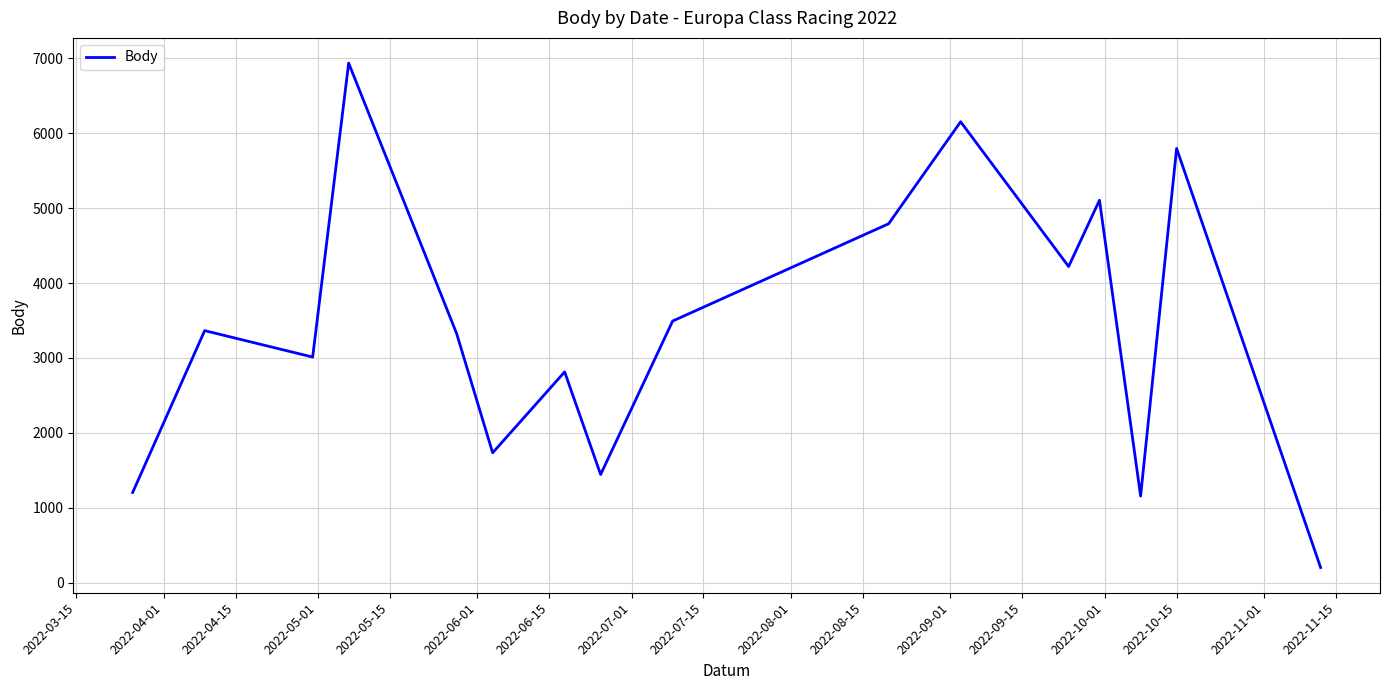

Reading right to left, list all the values displayed in this chart.

202	5798	1156	5106	4221	6154	4792	3493	1444	2814	1734	3325	6937	3012	3365	1204